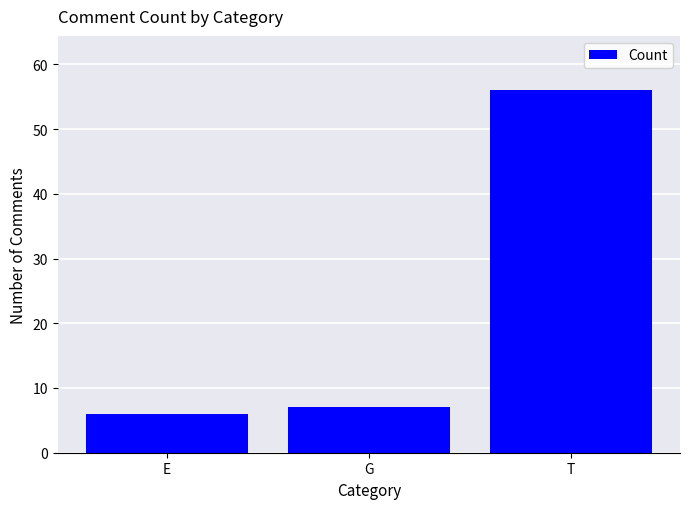

Reading right to left, transcribe all the data shown in this chart.

T=56	G=7	E=6